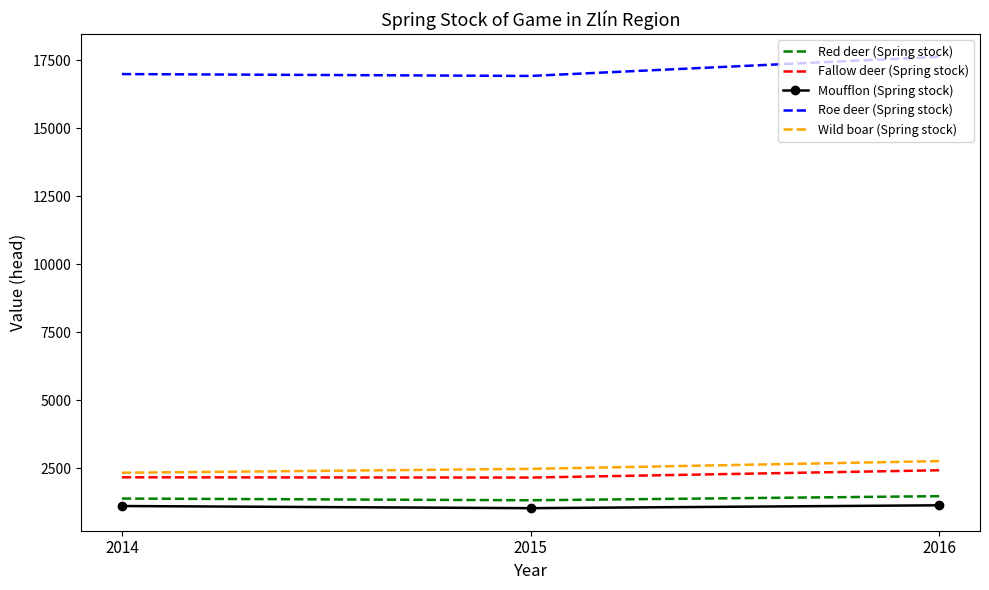

Which series has the largest total across all categories?

Roe deer (Spring stock)